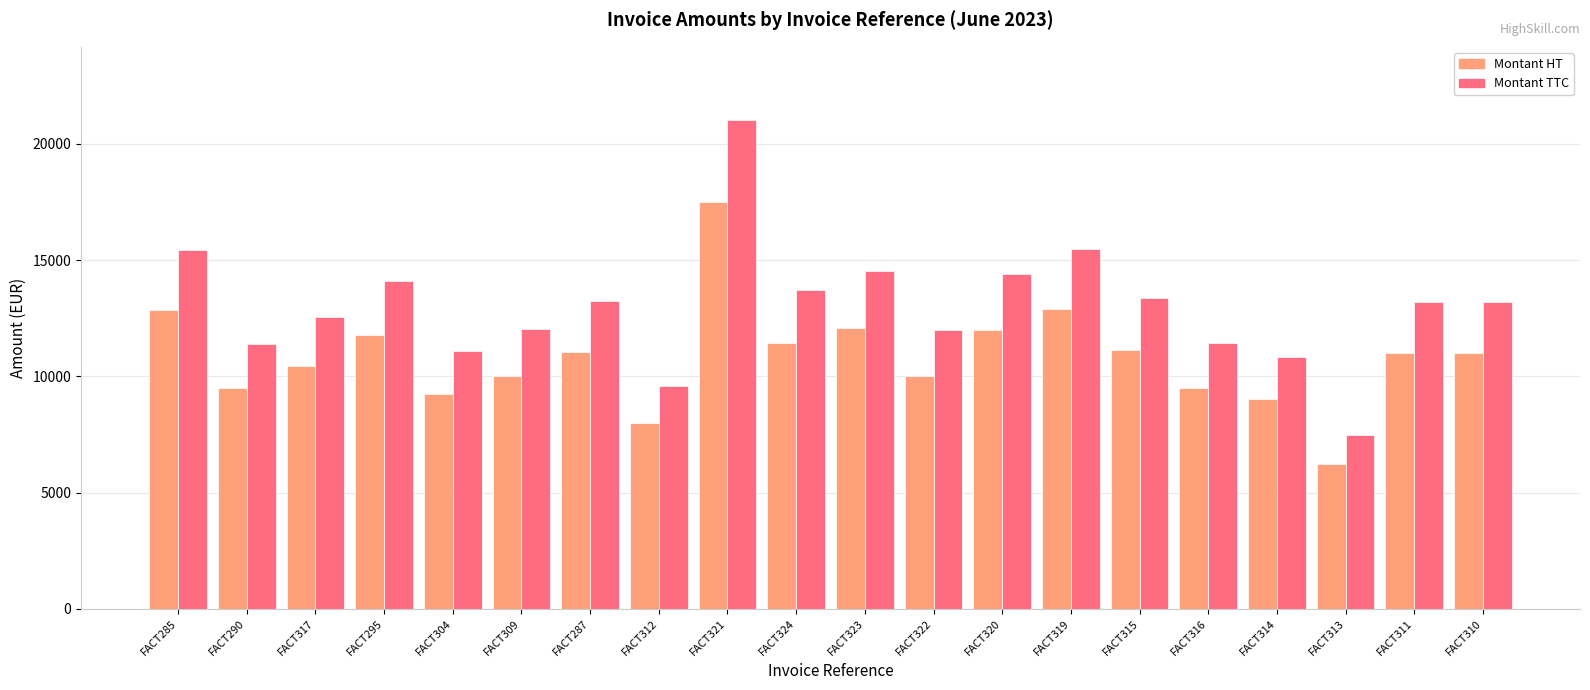

What is the label of the 16th bar from the left?

FACT316